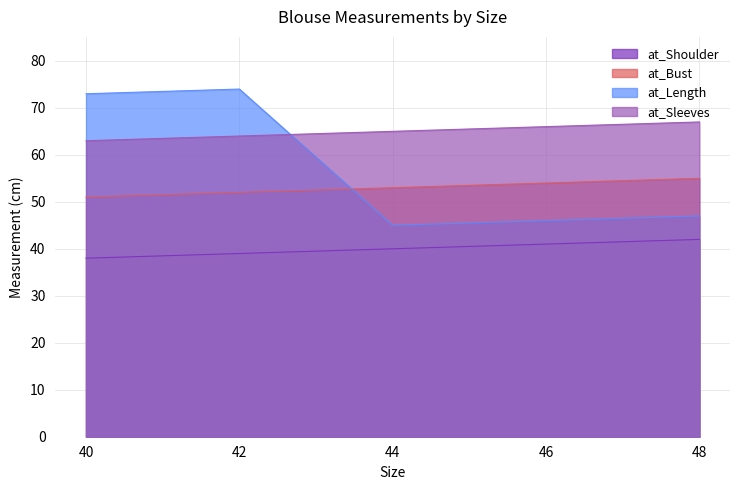

How many data points in at_Sleeves are less than 65?

2